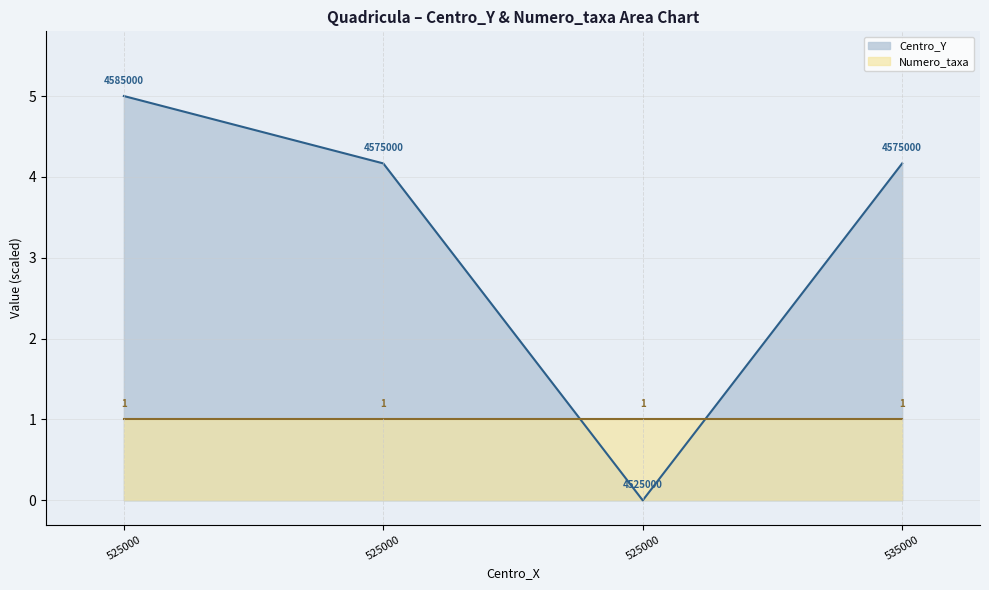

Reading left to right, what are all the values shown in this chart?

5.0	4.2	0.0	4.2